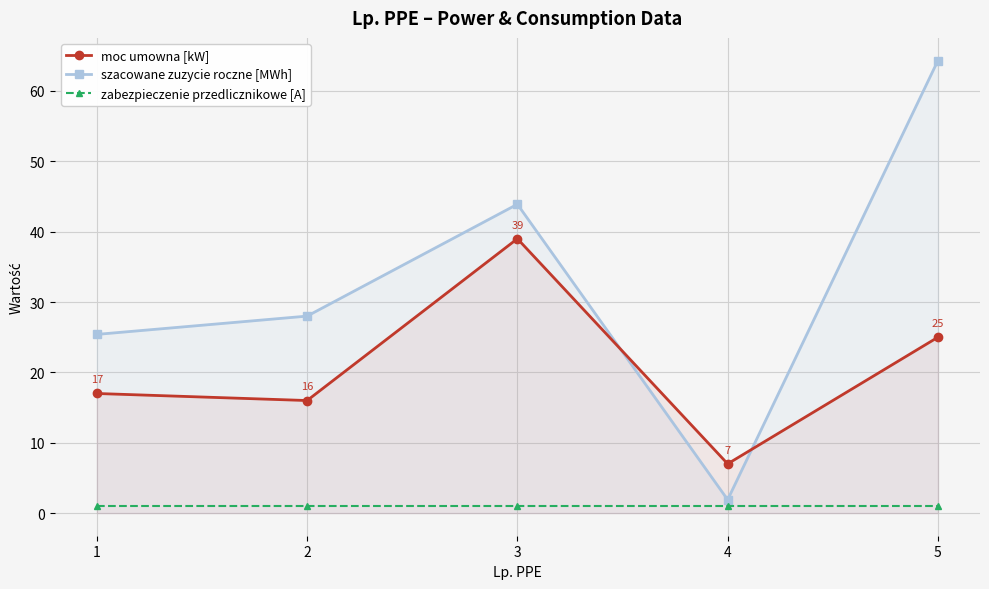

What is the average value of the szacowane zuzycie roczne [MWh] series?

32.7